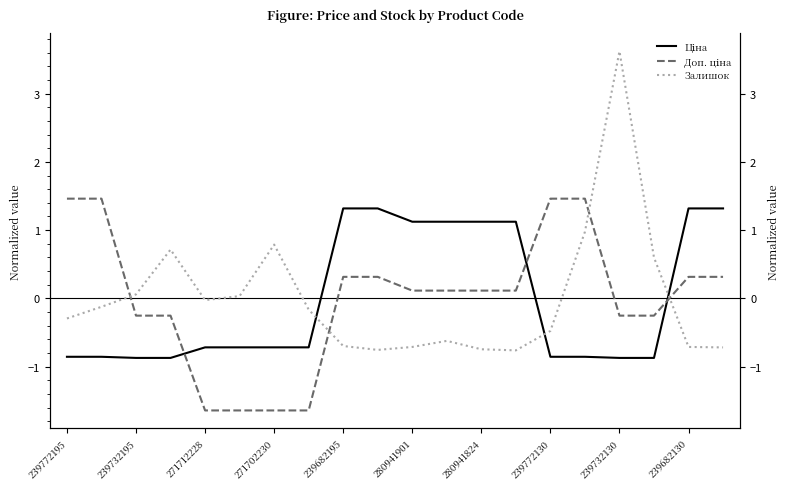

Which series has the largest total across all categories?

Доп. ціна